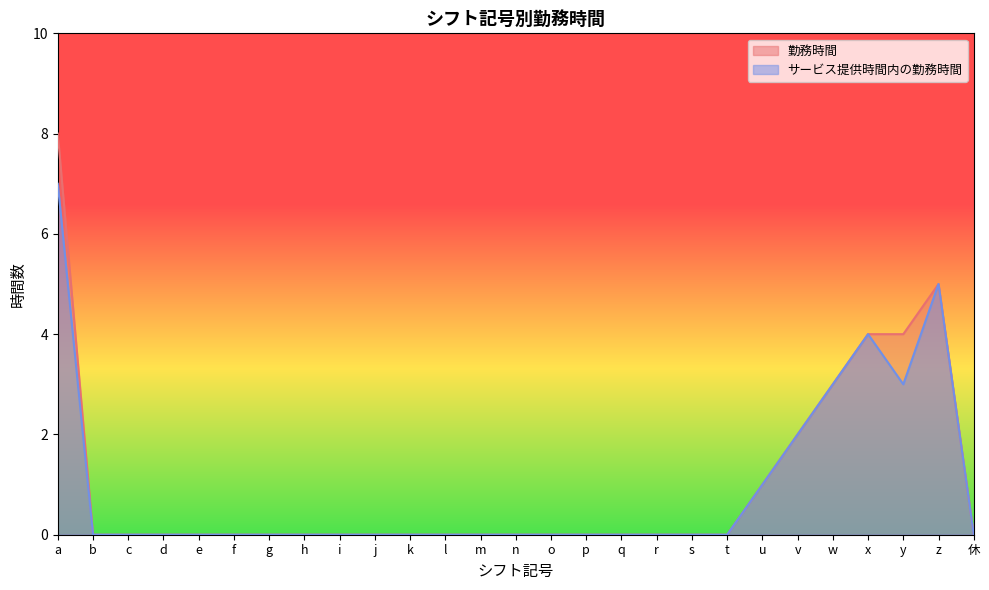

At which label is 勤務時間 closest to 4?

x